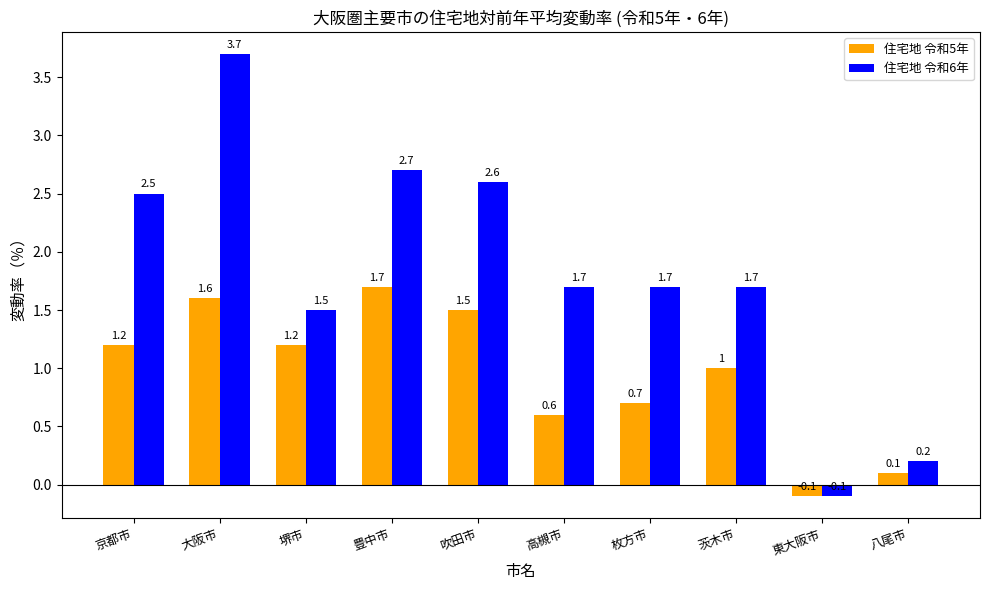

What is the total value across all series at 八尾市?

0.3